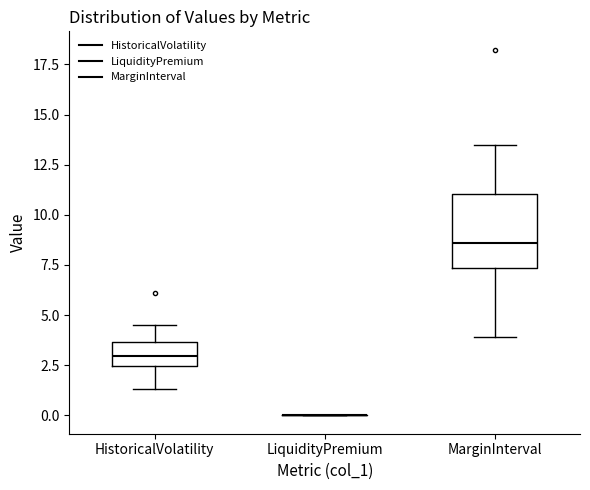

Reading left to right, read every box against the y-axis: the position of its median line, the range the box covers, and the ends of its whiskers. The values are not printed on the chart, so give them approximately, as read against the axis.

HistoricalVolatility: median 3.0, box 2.5 to 3.5, whiskers 1.5 to 4.5
LiquidityPremium: box collapsed to a line at 0.0, whiskers 0.0 to 0.0
MarginInterval: median 8.5, box 7.5 to 11.0, whiskers 4.0 to 13.5